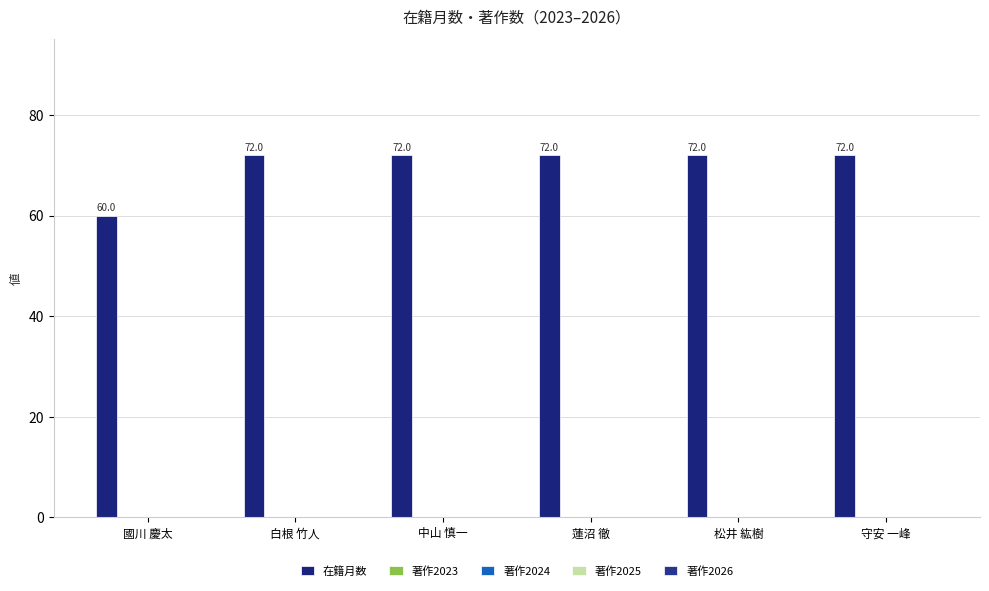

How many bars are there in total?

6